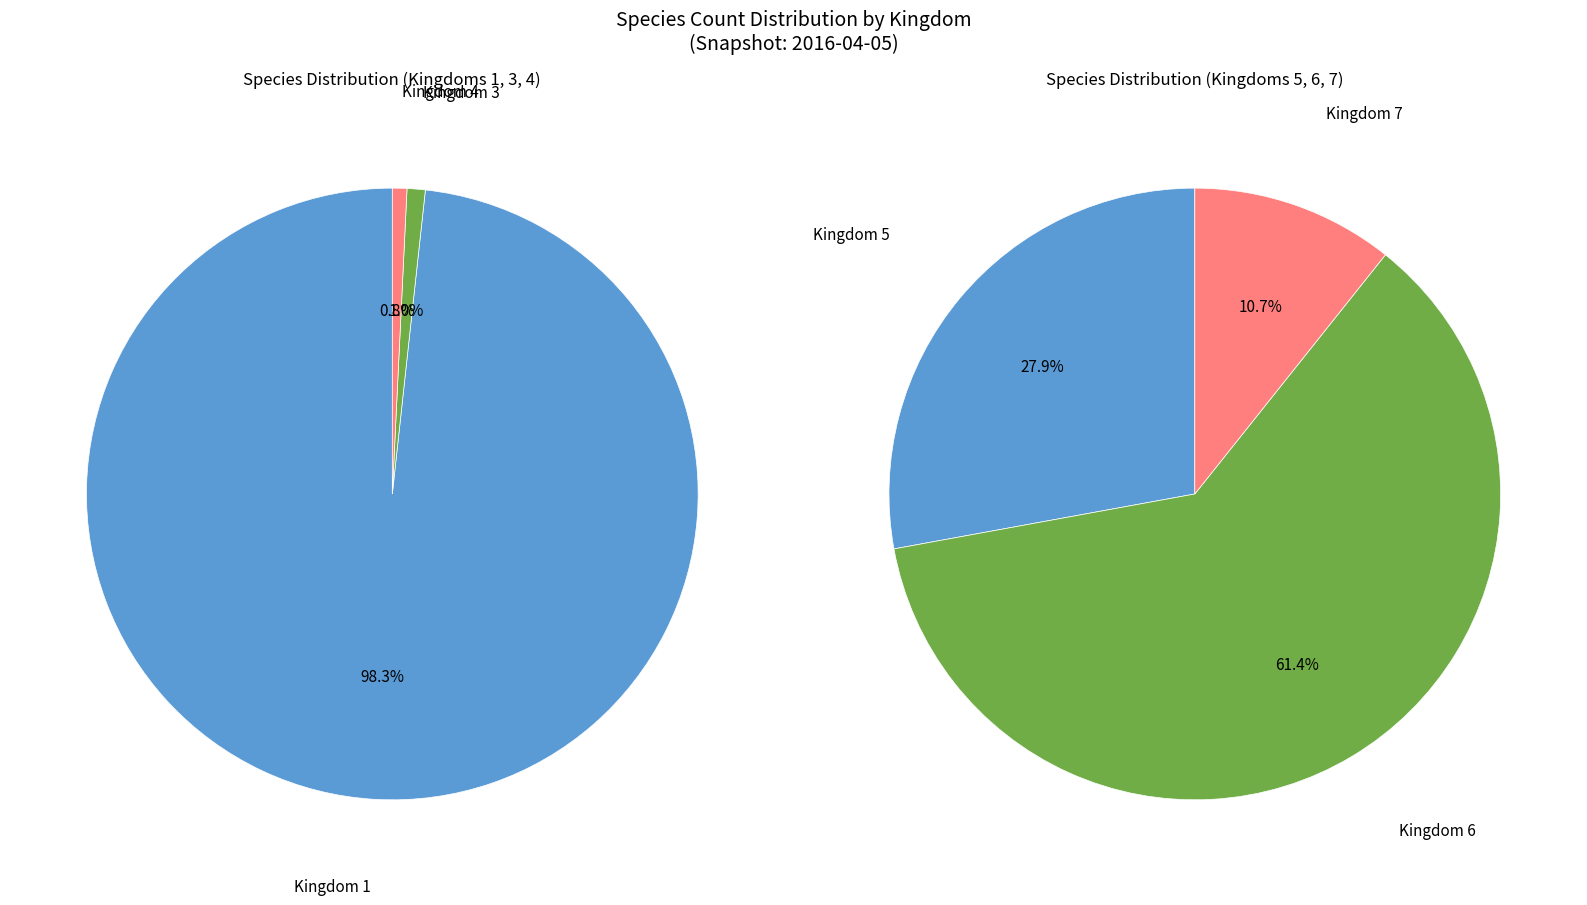

How many segments does this pie chart have?

6